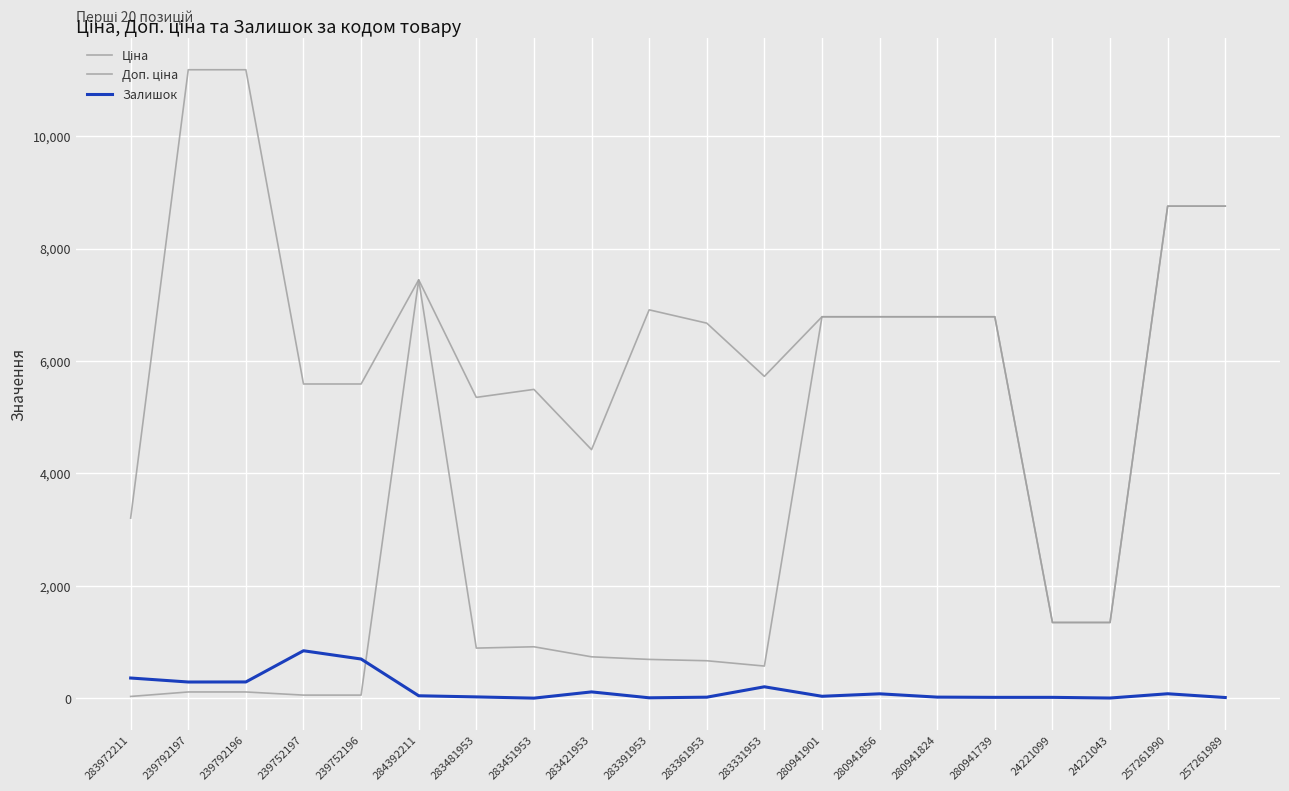

Is this an area chart (filled region under the line)?

No